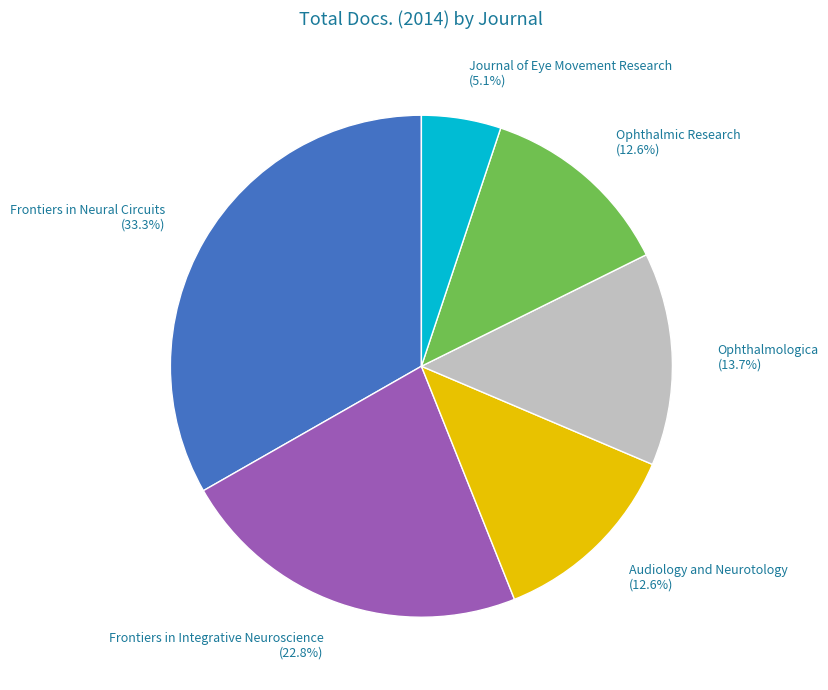

How much of the chart is everything except Audiology and Neurotology?

87.4%